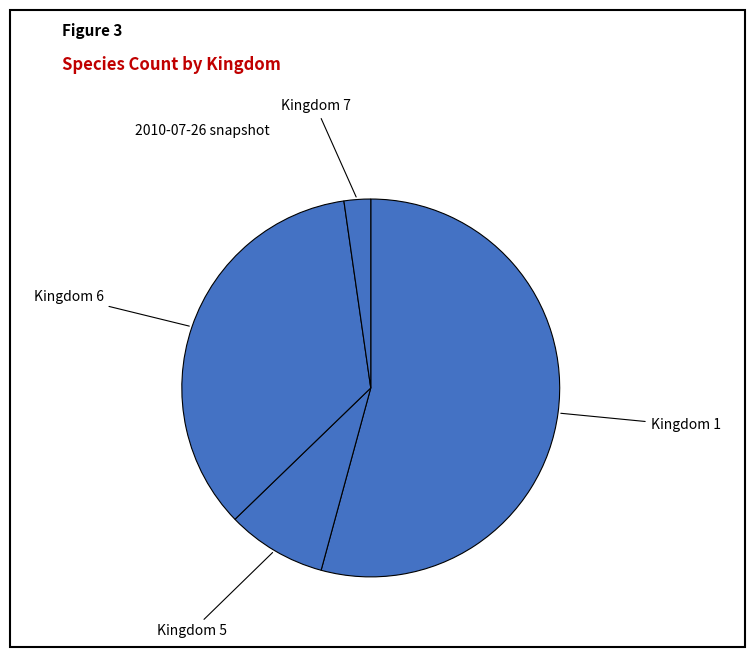

The Kingdom 1 slice represents 48% of the pie. True or false?

False